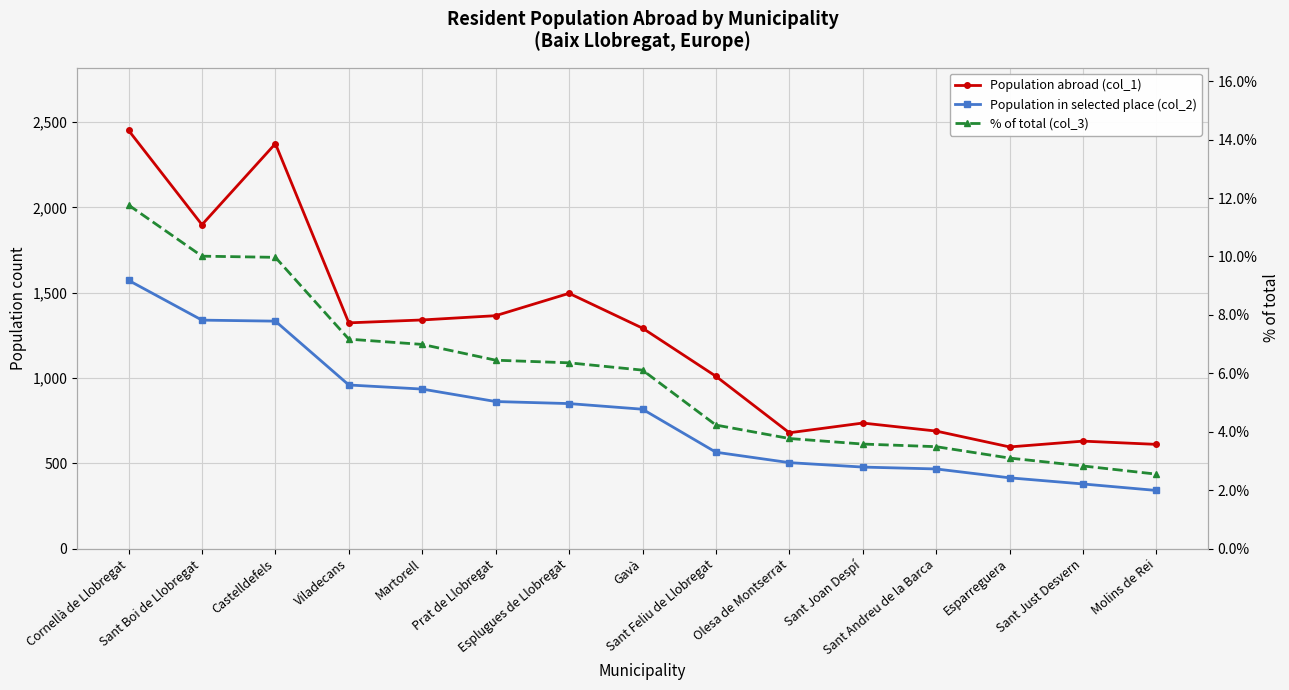

At which category is the sum across all series the highest?

Cornellà de Llobregat